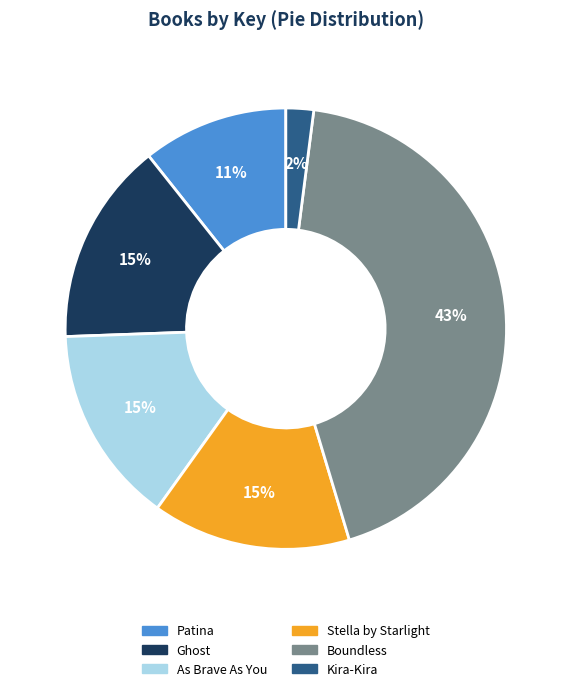

To the nearest percent, what is the difference between the largest and smallest slice percentages?

41%